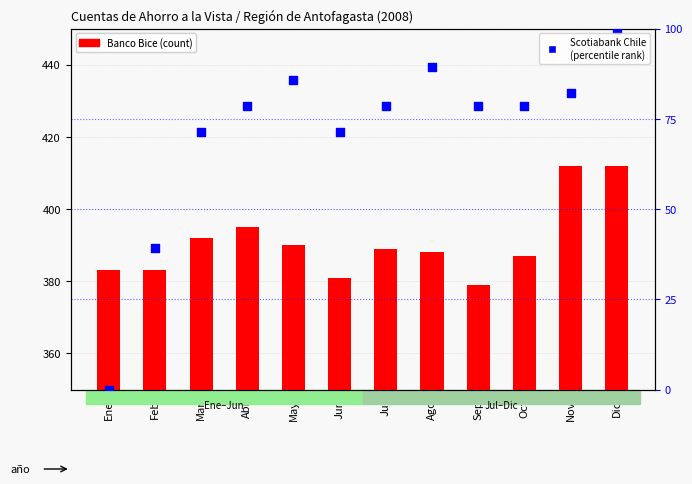

At how many categories does at least one series exceed 315?

12